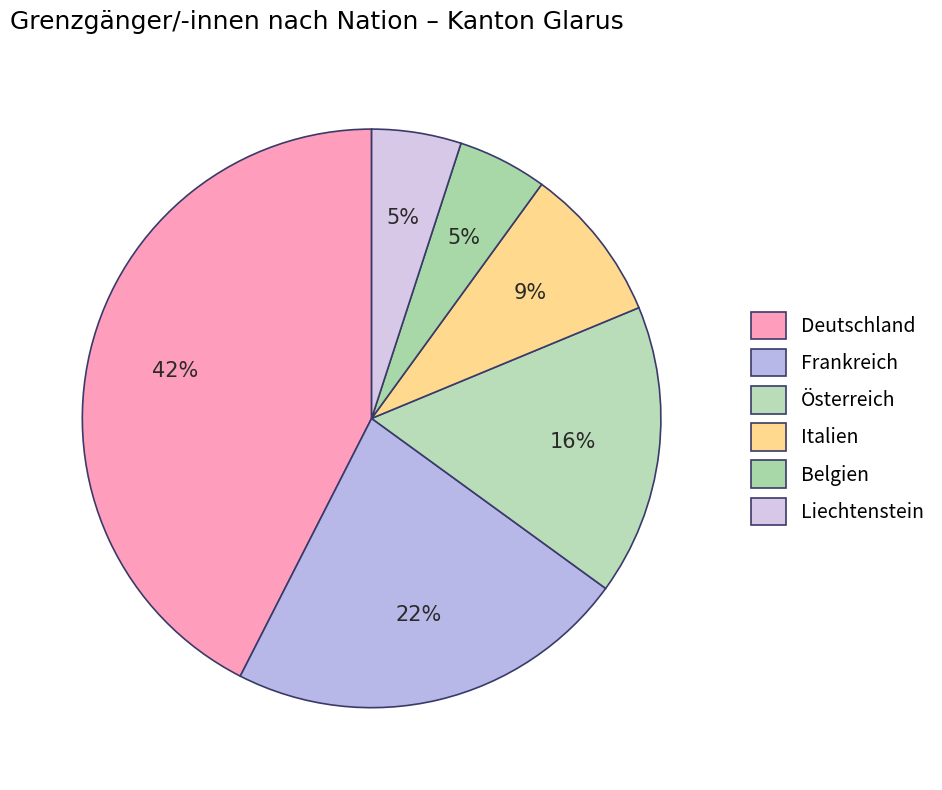

Is it true that Frankreich is 17% of the pie?

False